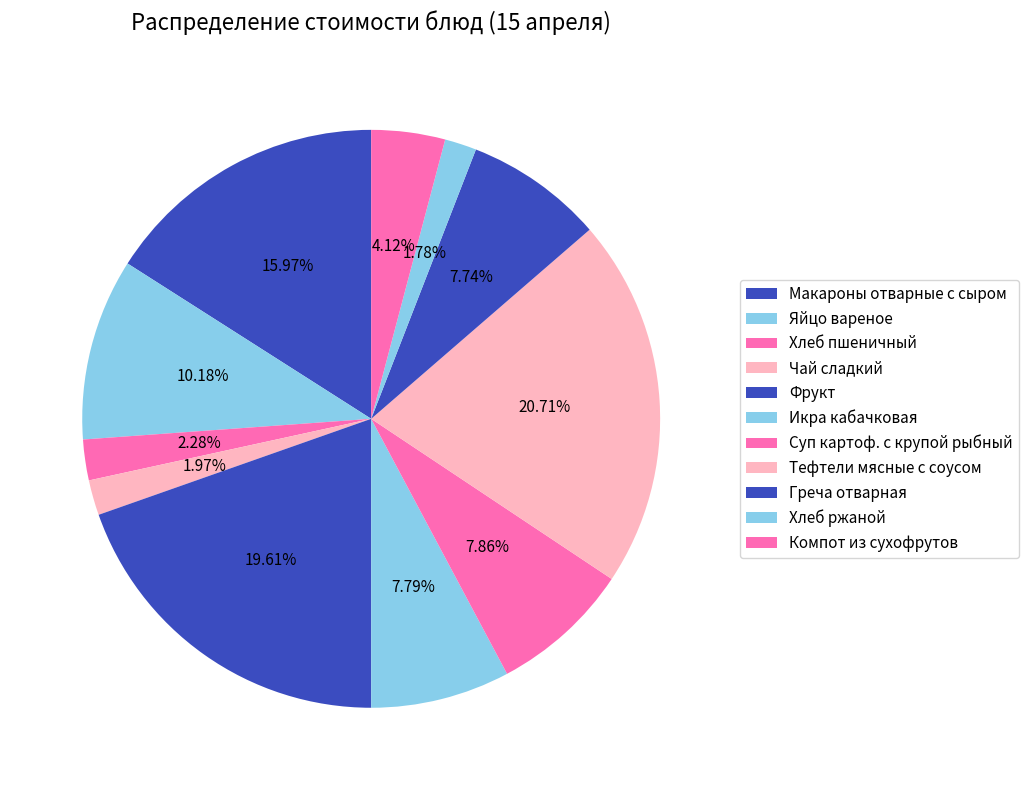

What percentage is the Макароны отварные с сыром slice, to the nearest percent?

16%